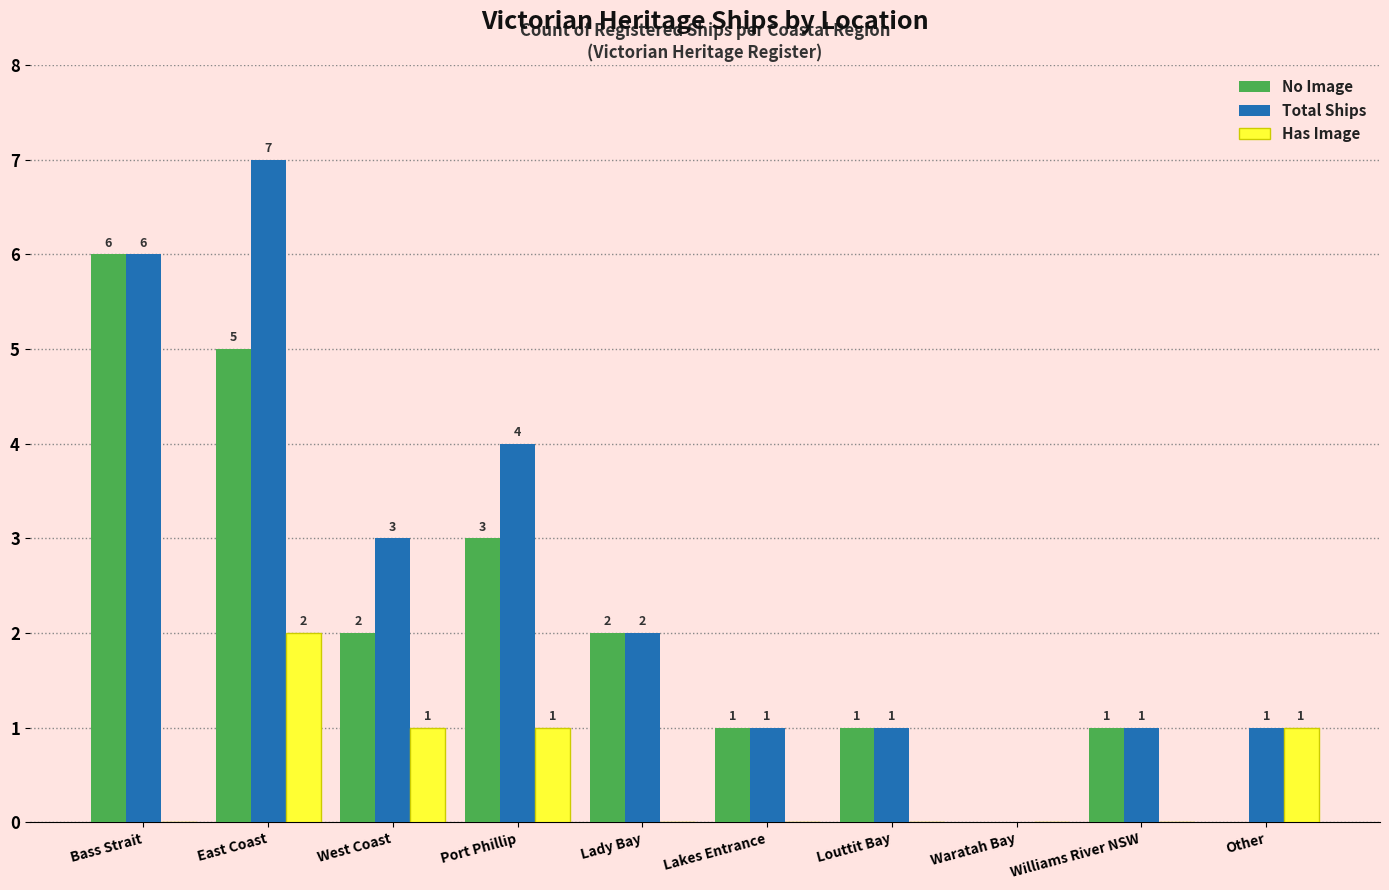

How many data points does each series have?

10